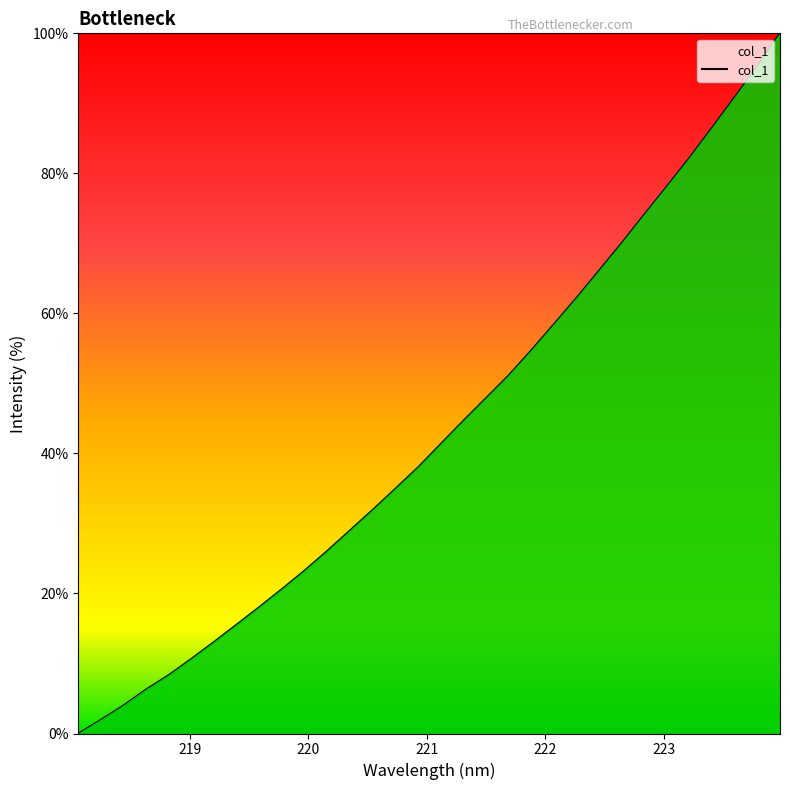

What is the difference between the maximum and minimum values?

100.0